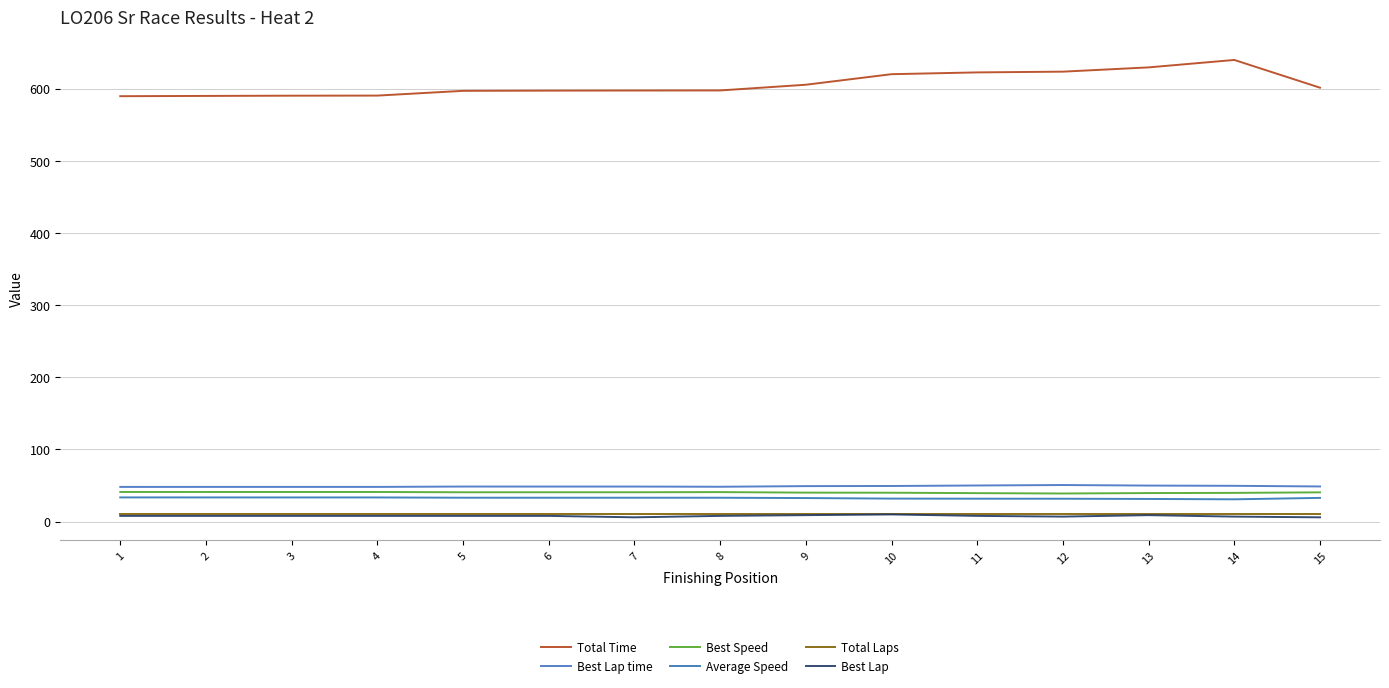

What is the difference between the second highest and minimum values in the Best Speed series?

2.1